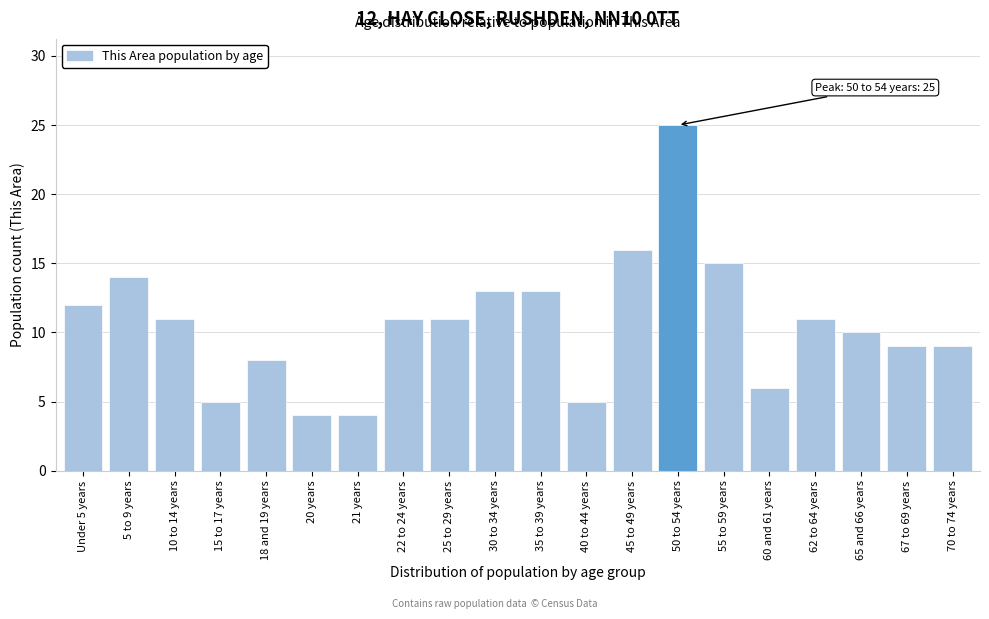

Reading right to left, extract all data points from this chart.

9	9	10	11	6	15	25	16	5	13	13	11	11	4	4	8	5	11	14	12